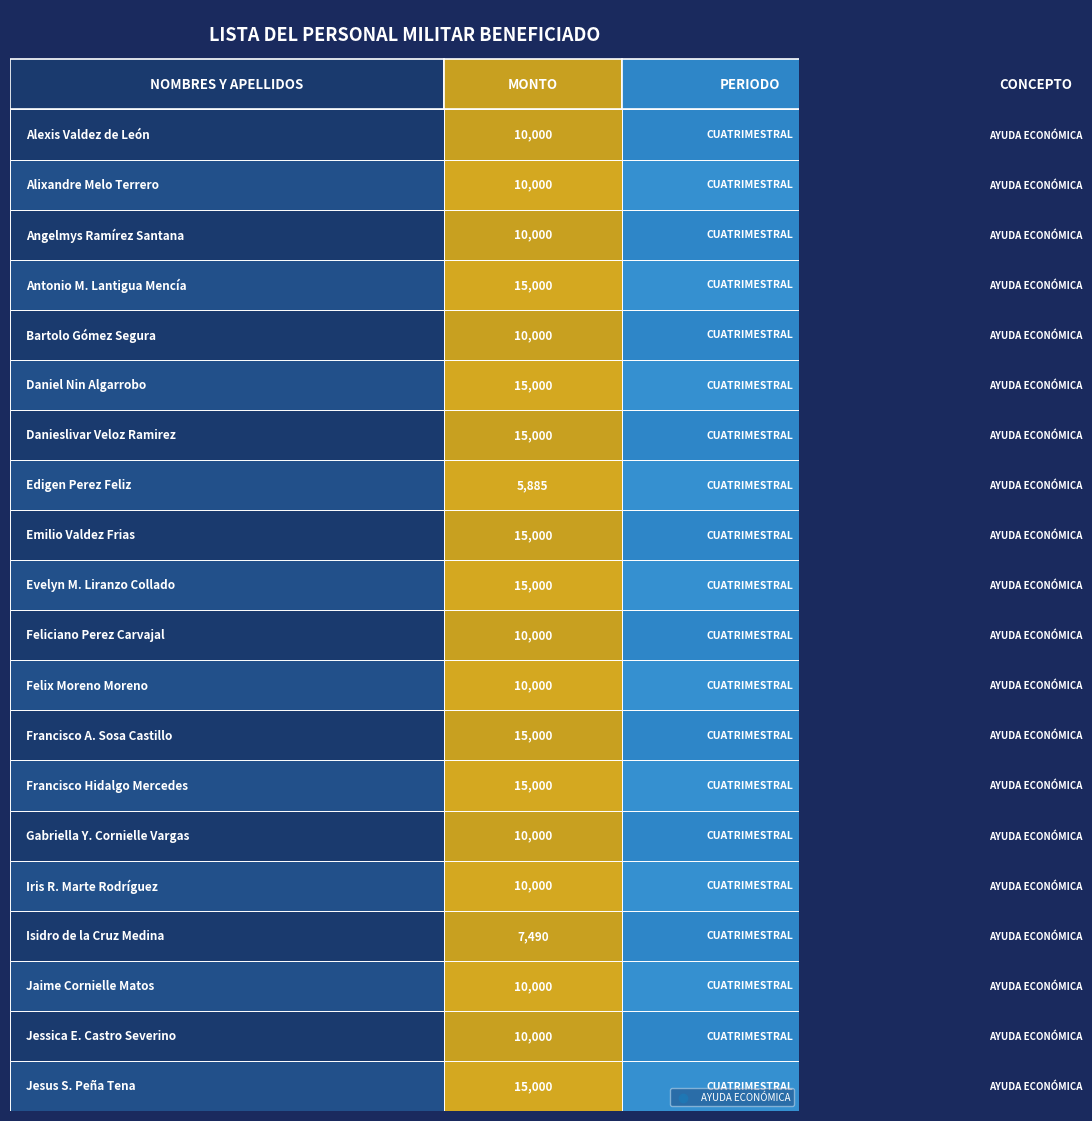

List the labels in order of value, smallest first.

Edigen Perez Feliz, Isidro de la Cruz Medina, Alexis Valdez de León, Alixandre Melo Terrero, Angelmys Ramírez Santana, Bartolo Gómez Segura, Feliciano Perez Carvajal, Felix Moreno Moreno, Gabriella Y. Cornielle Vargas, Iris R. Marte Rodríguez, Jaime Cornielle Matos, Jessica E. Castro Severino, Antonio M. Lantigua Mencía, Daniel Nin Algarrobo, Danieslivar Veloz Ramirez, Emilio Valdez Frias, Evelyn M. Liranzo Collado, Francisco A. Sosa Castillo, Francisco Hidalgo Mercedes, Jesus S. Peña Tena